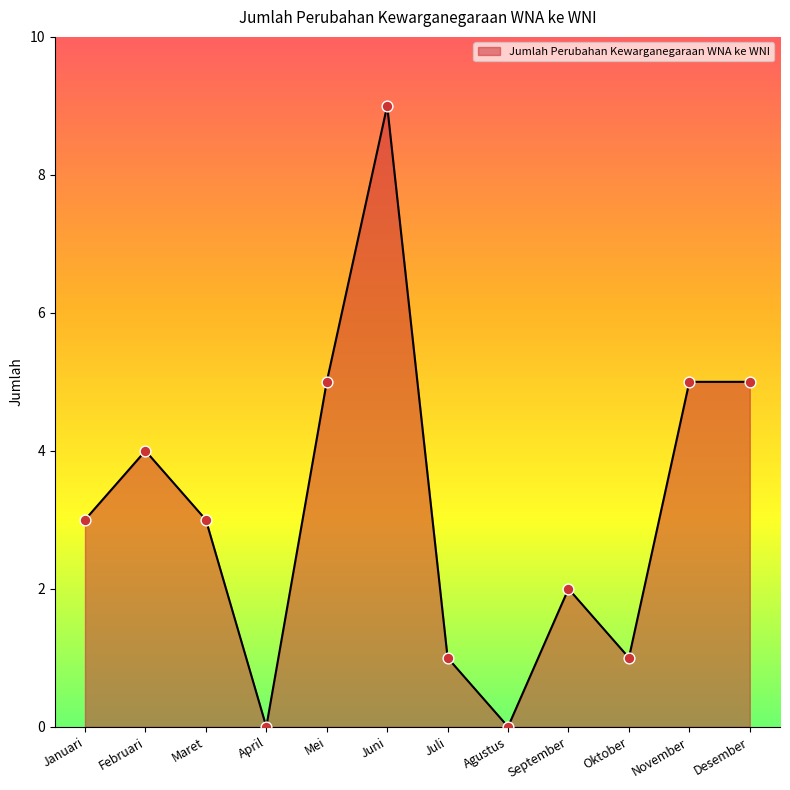

What is the change in value from Mei to September?

-3